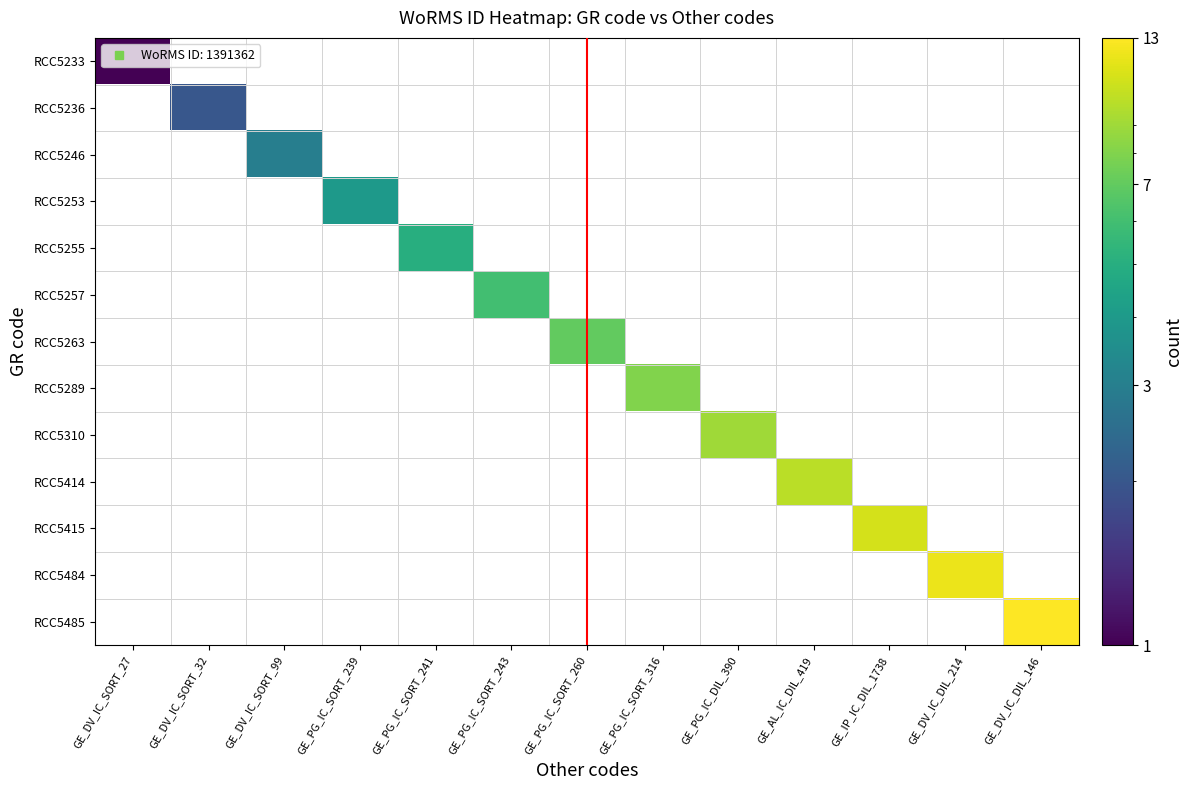

At how many categories does at least one series exceed 8?

5